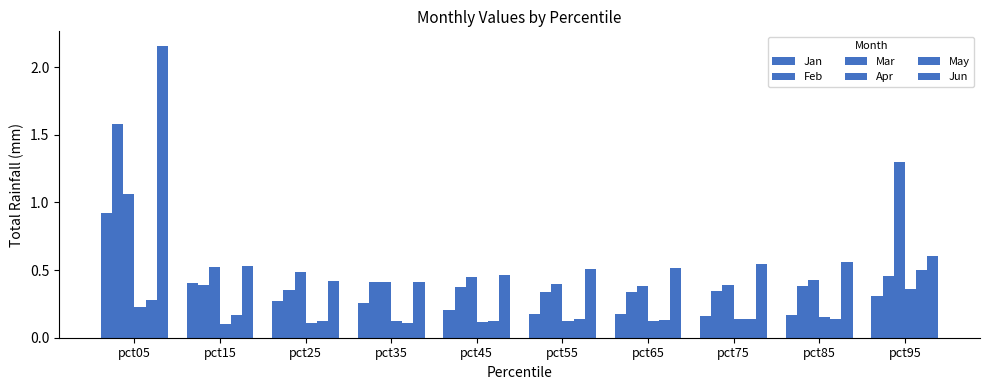

Which category has the lowest value in the Feb series?

pct65